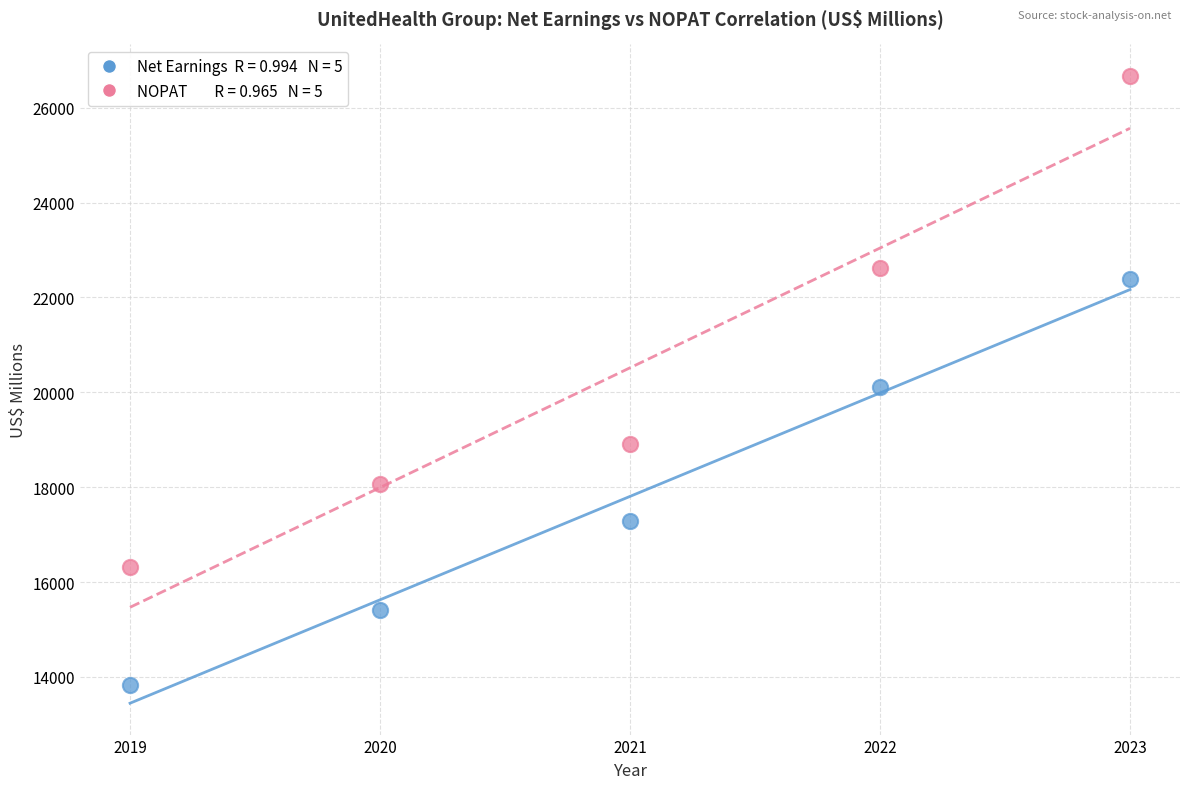

Across all data points, what is the range of X values (max minus min)?

4